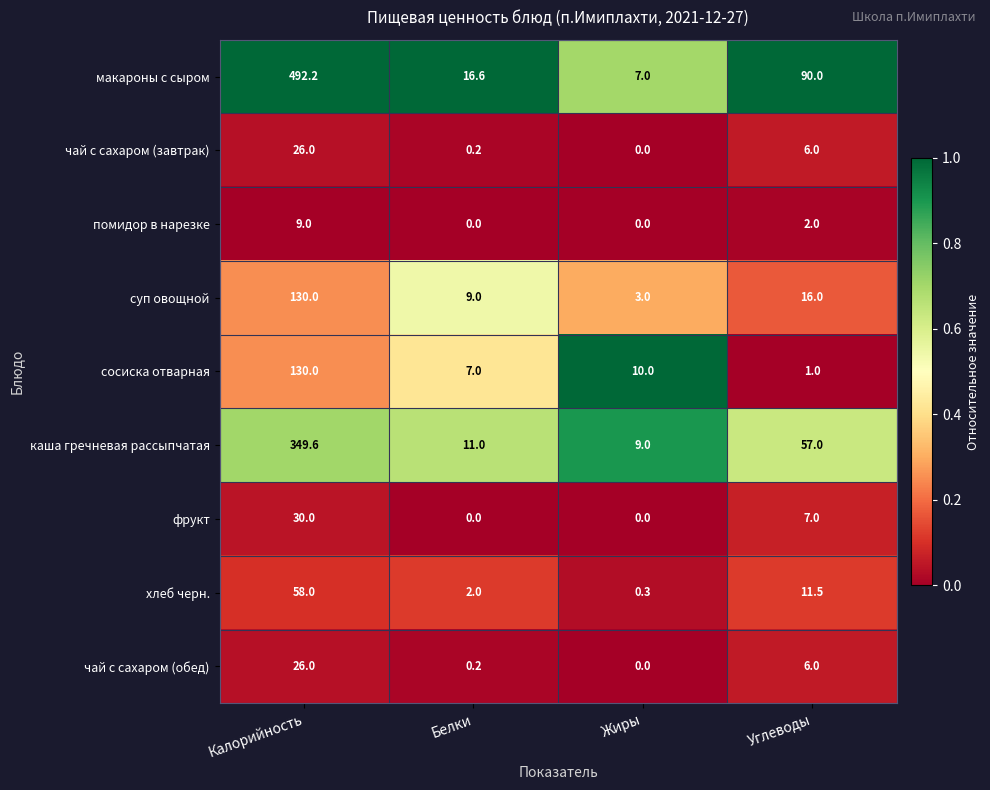

What is the spread (max minus min) of values at Калорийность?

483.2